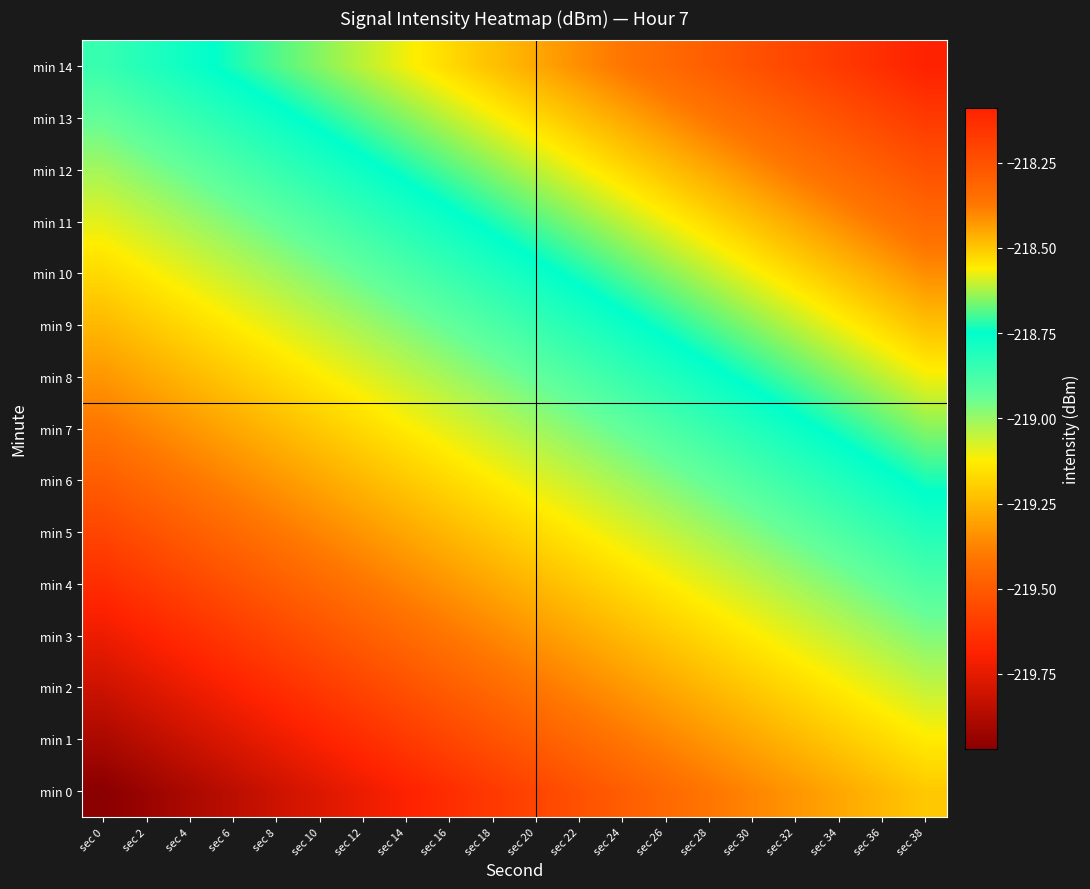

Between sec 34 and sec 30, which is larger?

sec 34